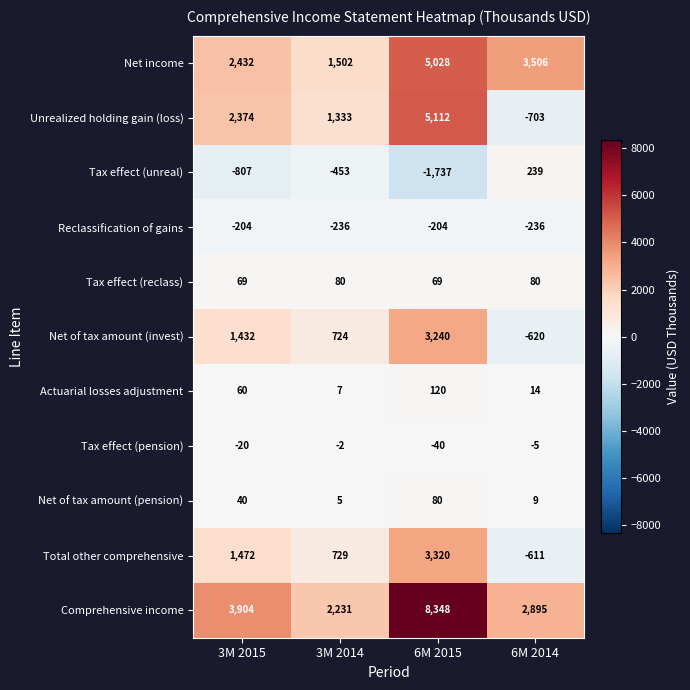

Which series changed the most between 3M 2015 and 6M 2014?

Unrealized holding gain (loss)